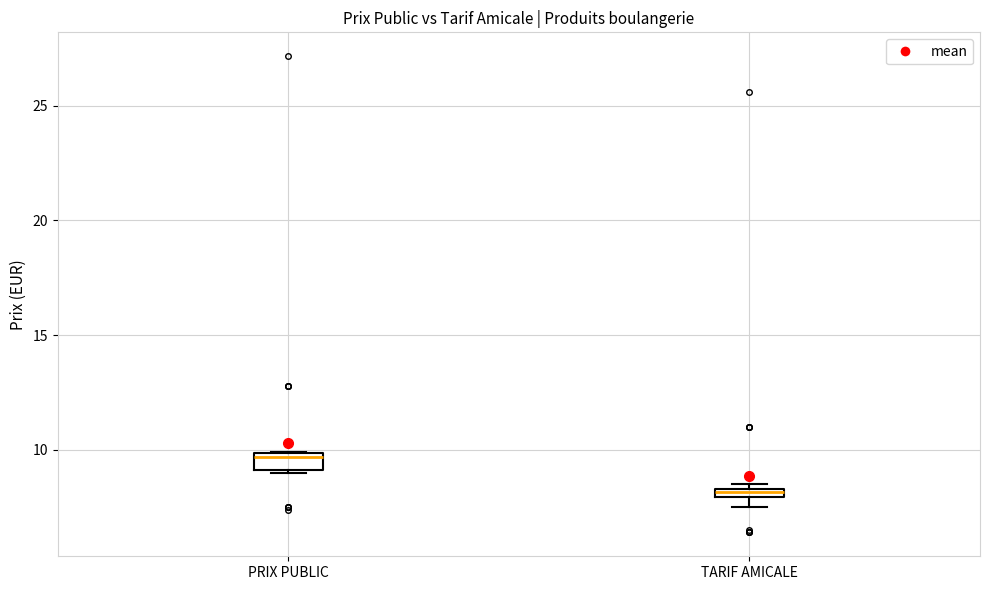

Which box has the lowest median line?

TARIF AMICALE